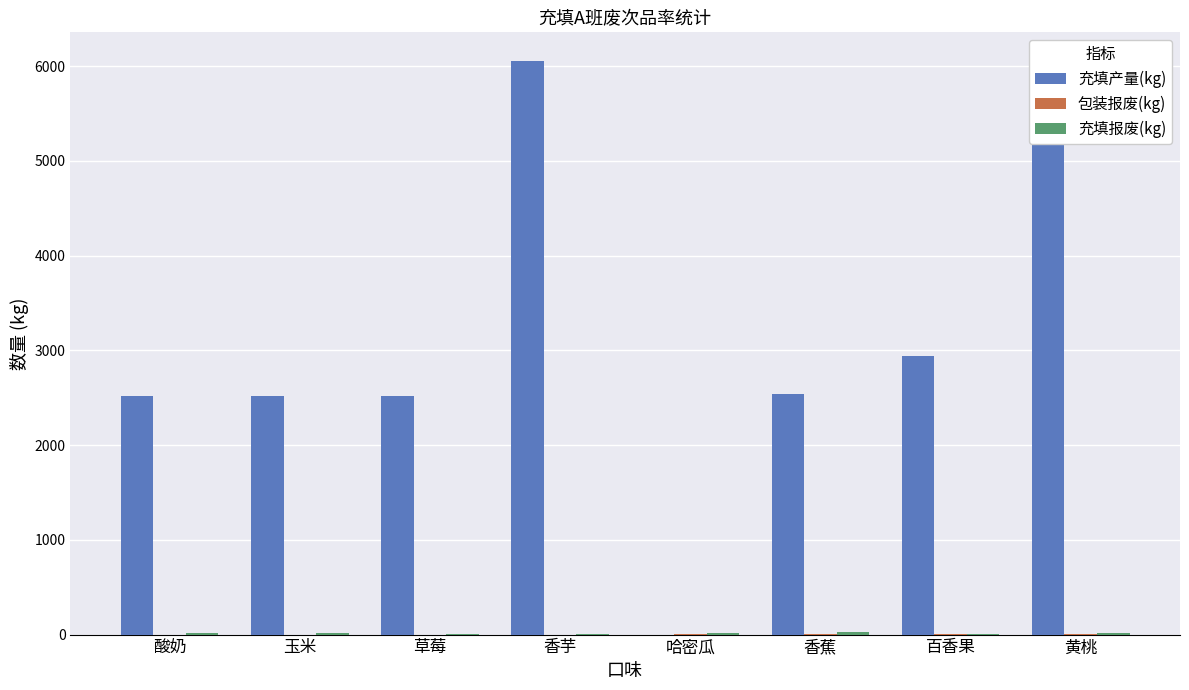

How many values in 充填产量(kg) are above zero?

7